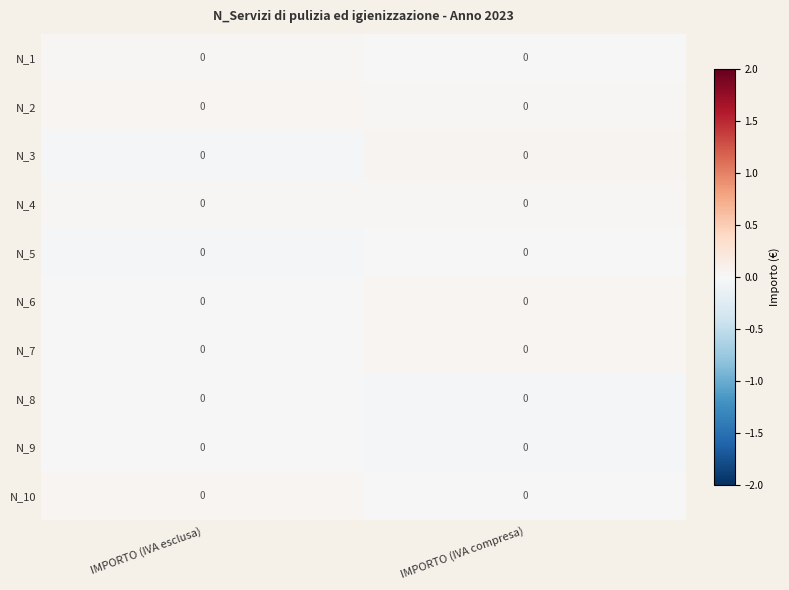

What is the spread (max minus min) of values at IMPORTO (IVA compresa)?

0.1